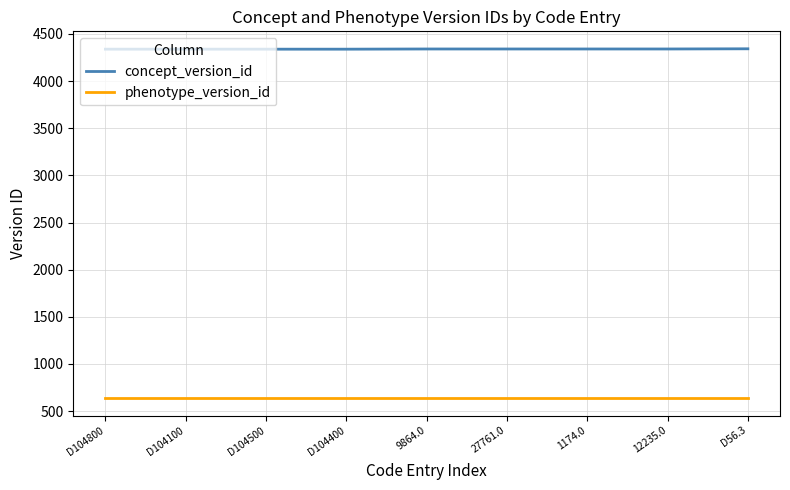

What is the maximum value for concept_version_id?

4343